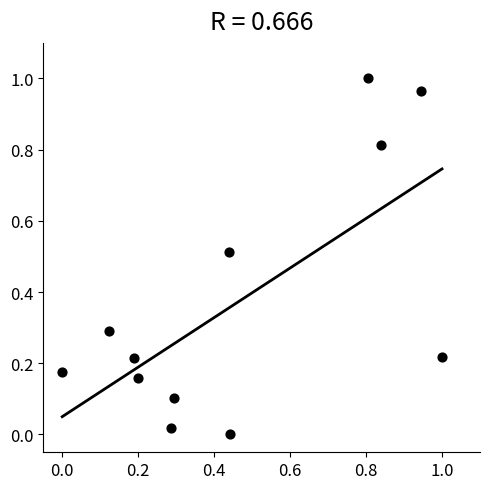

What is the average Y value?

0.4